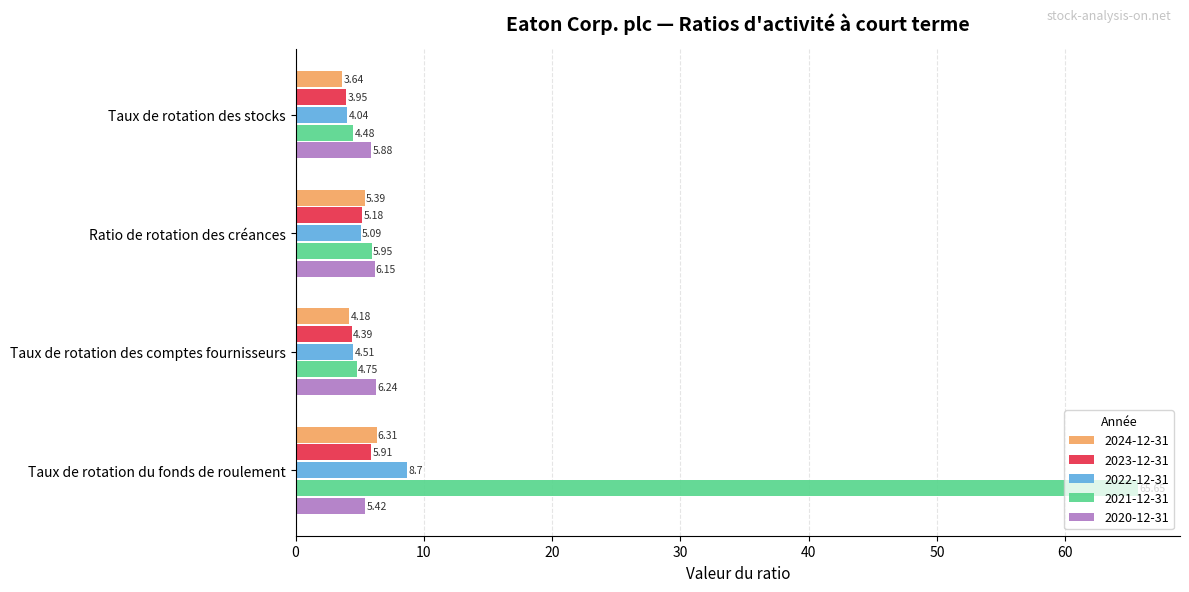

At how many categories does at least one series exceed 63?

1